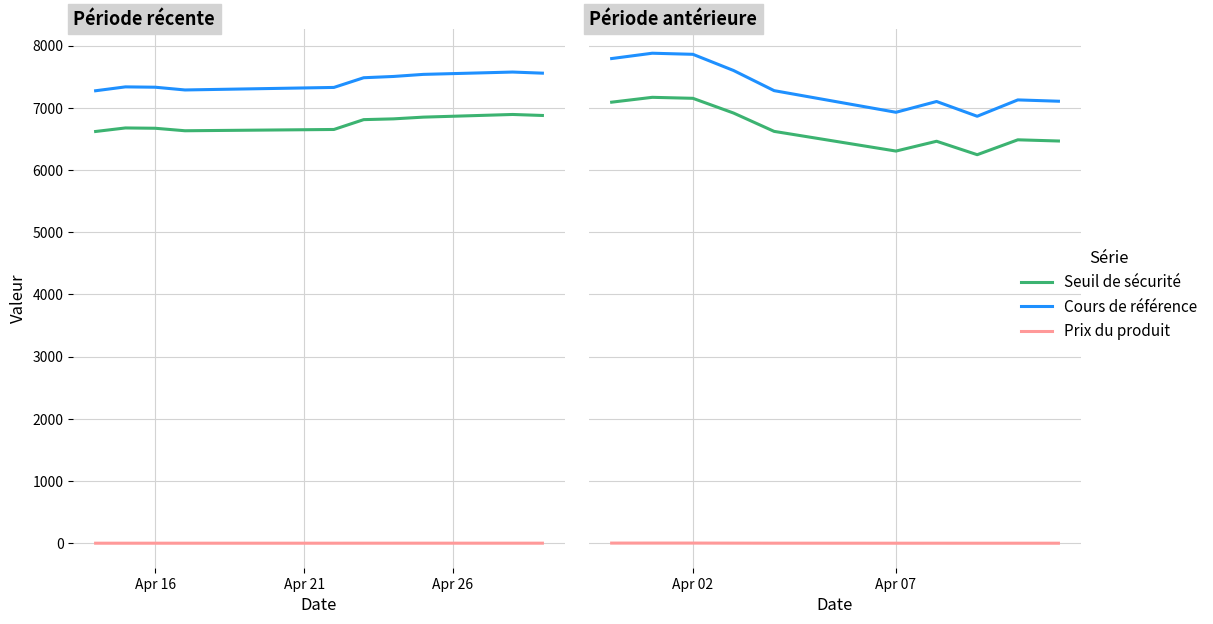

What is the difference between the maximum and minimum values in the Prix du produit series?

2.3